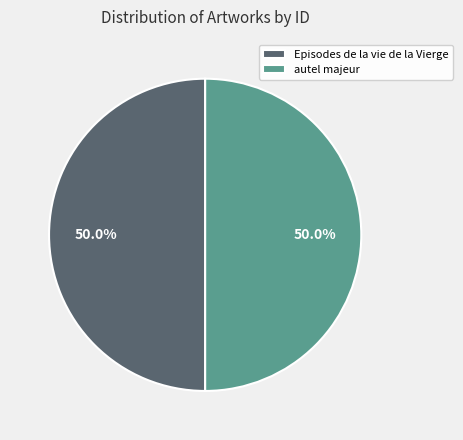

What is the total percentage of autel majeur and Episodes de la vie de la Vierge?

100.0%